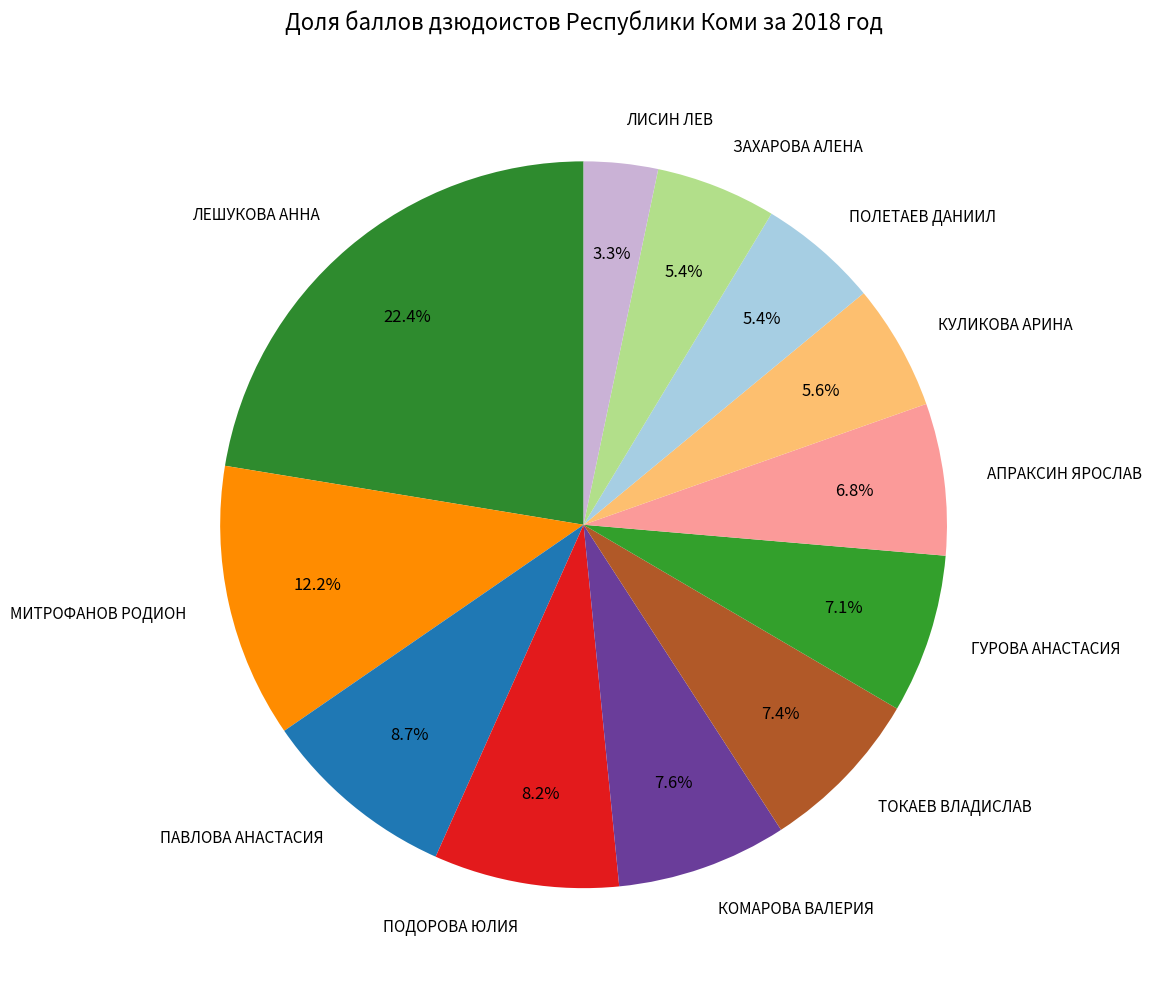

True or false: ПАВЛОВА АНАСТАСИЯ accounts for 1% of the total.

False